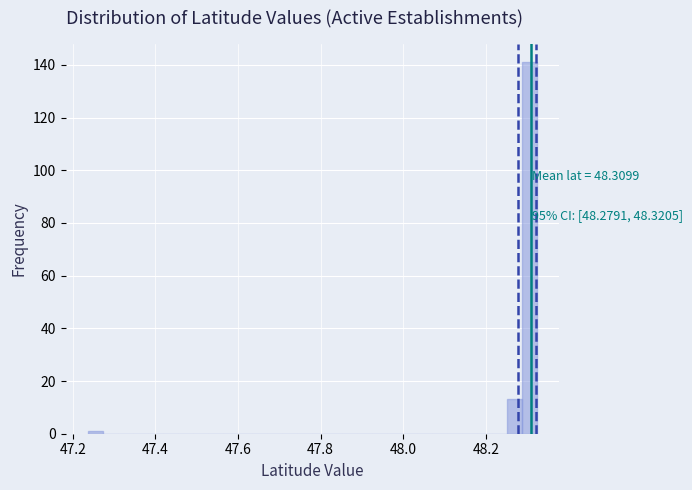

Read against the x-axis, roughly where is the centre of the tallest bar?

48.30